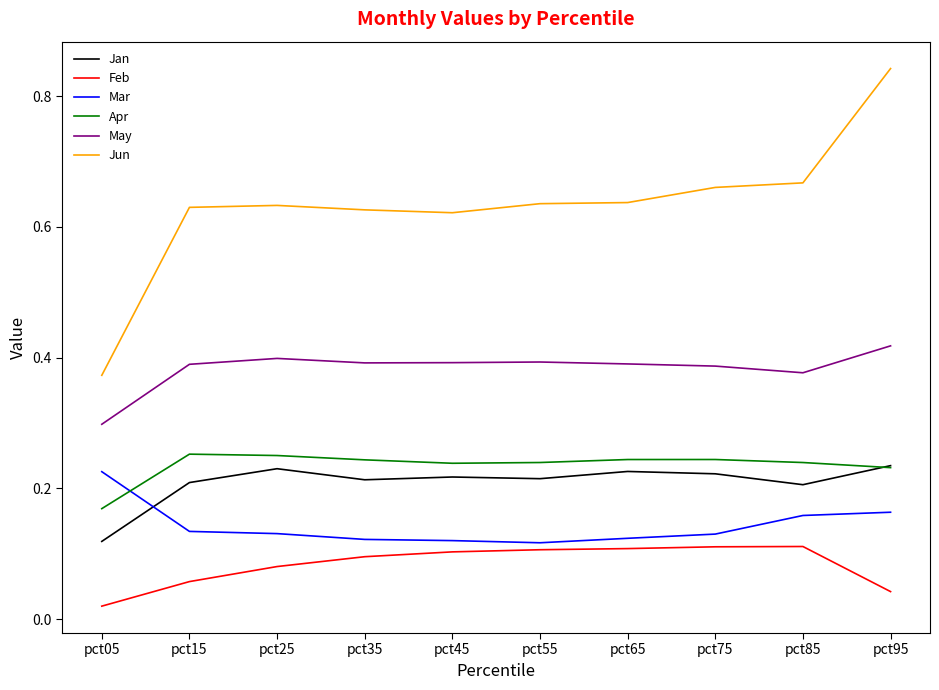

The Jan series shows 0.2 at pct75. True or false?

True